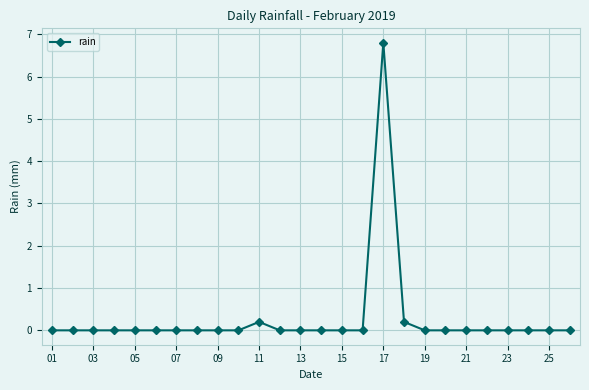

What is the average value?

0.3